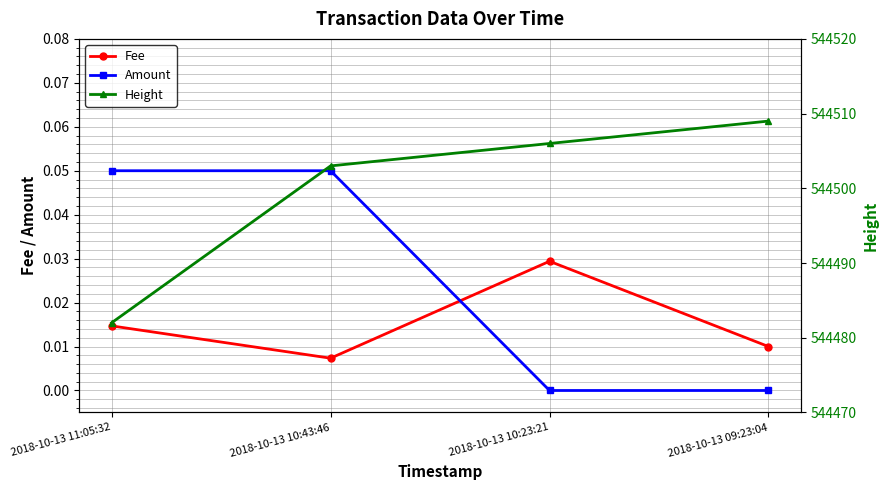

Is it true that Amount equals -0.0 at 2018-10-13 10:23:21?

False